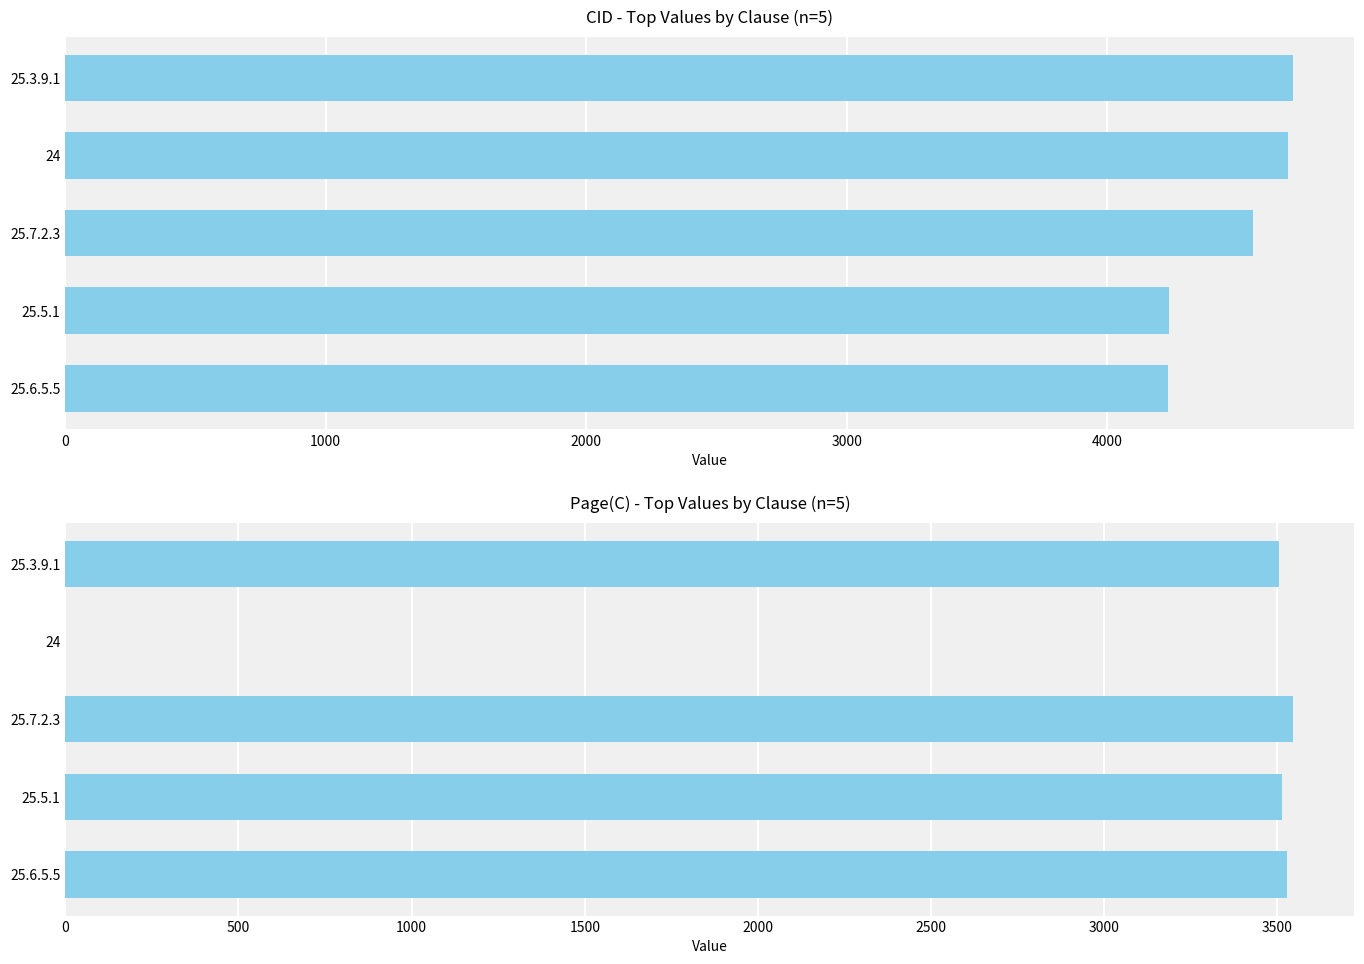

What are all the series names shown in the legend?

CID, Page